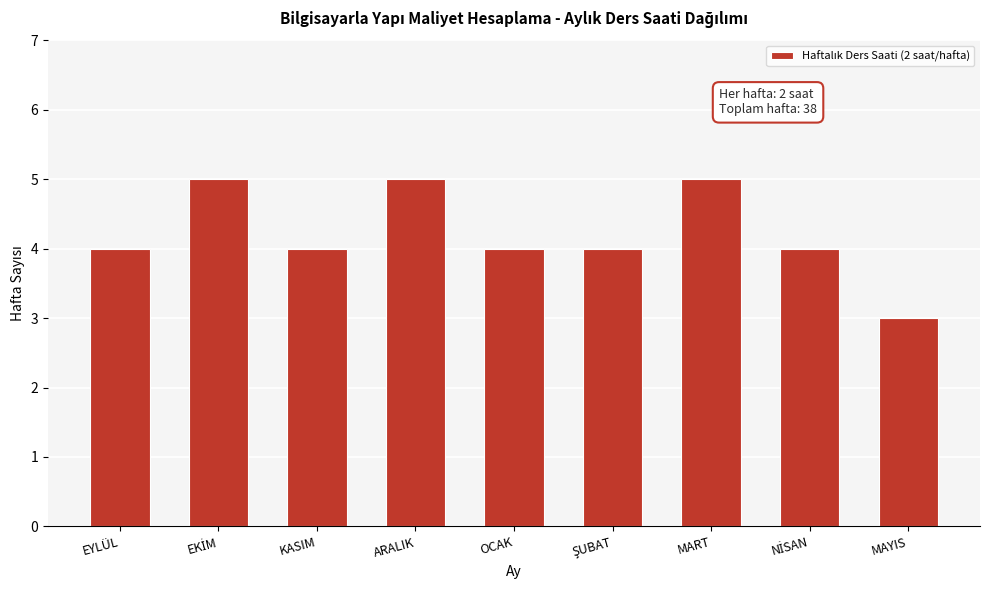

Reading left to right, transcribe all the data shown in this chart.

4	5	4	5	4	4	5	4	3